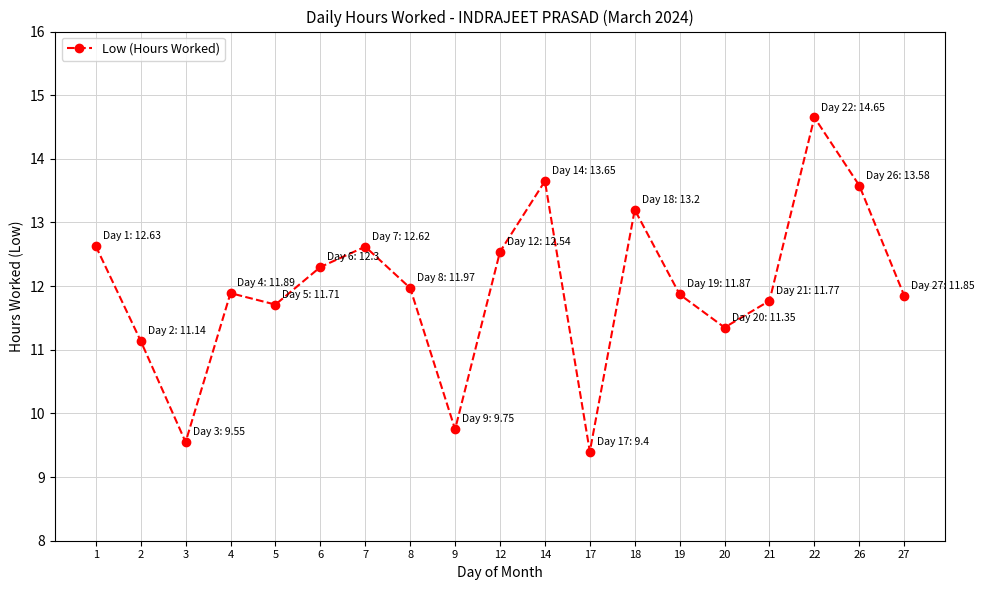

Between 8 and 2, which is larger?

8